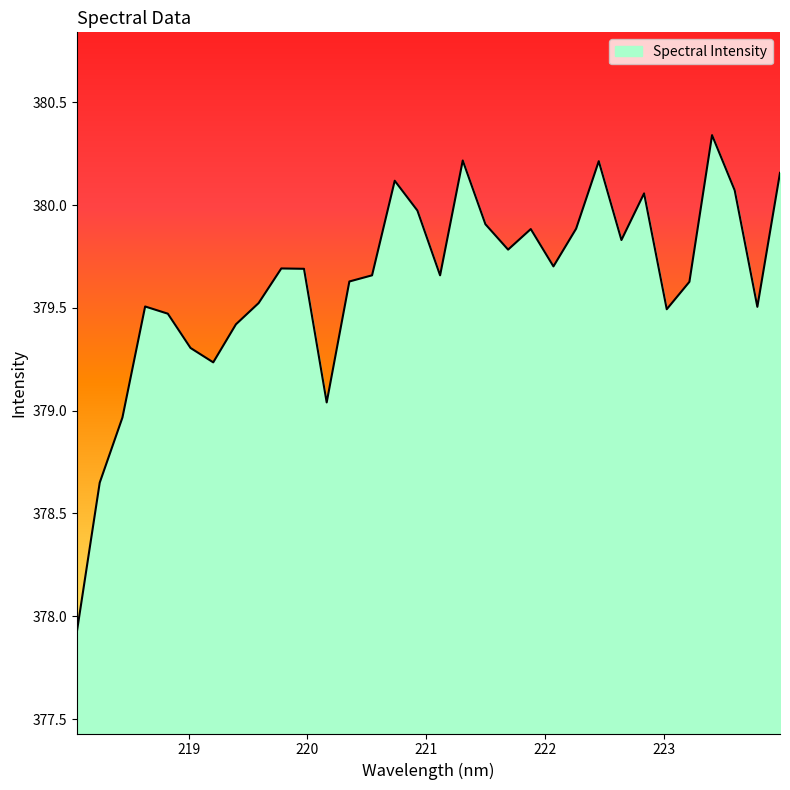

Does the chart display data point markers on the line(s)?

No